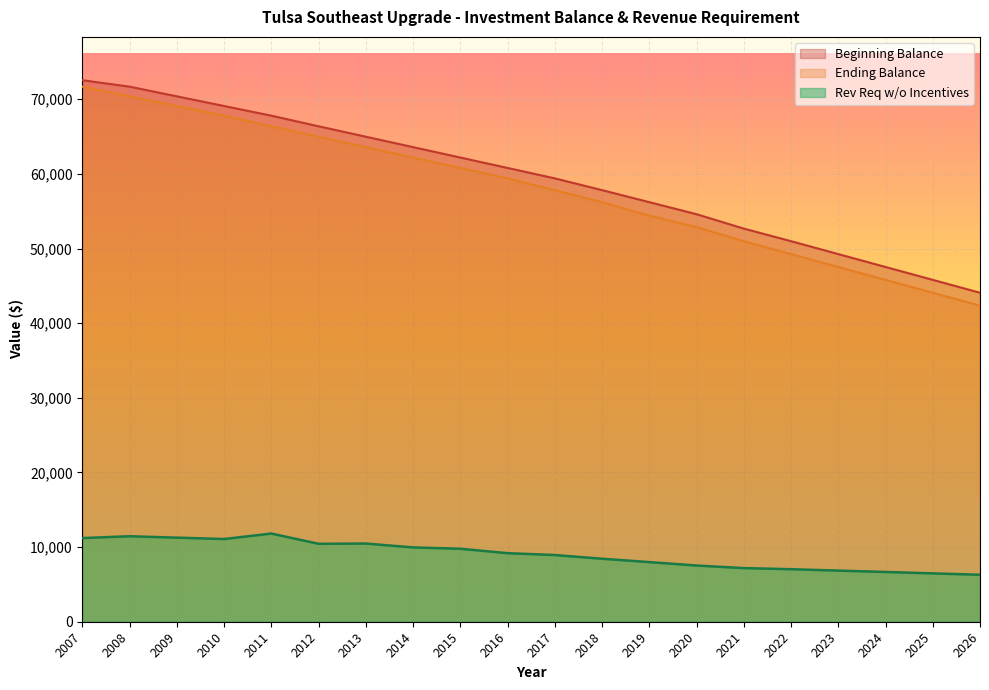

Is it true that Ending Balance equals 17607.6 at 2008?

False